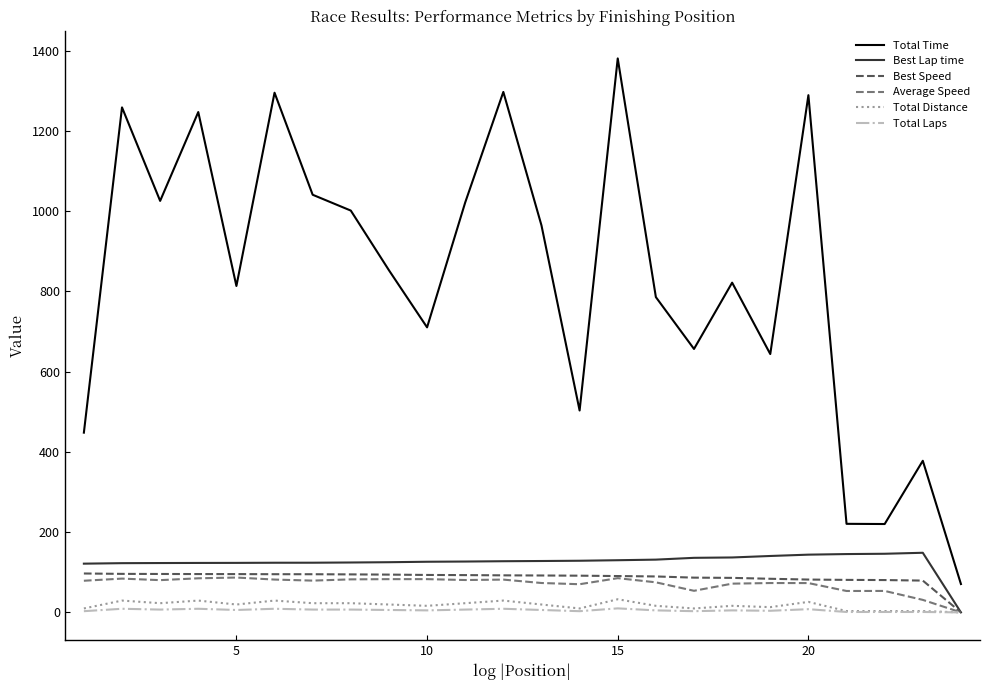

What is the difference between the maximum and minimum values in the Best Speed series?

96.9